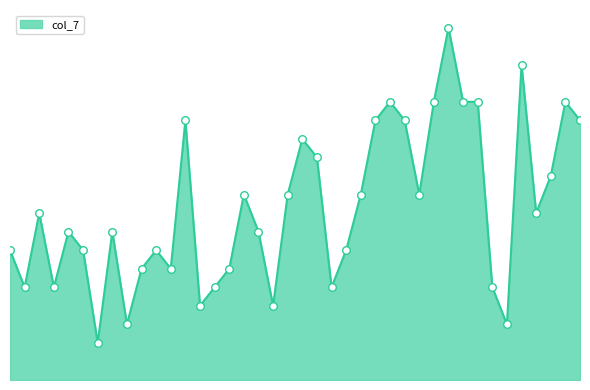

Does the chart have visible grid lines?

No